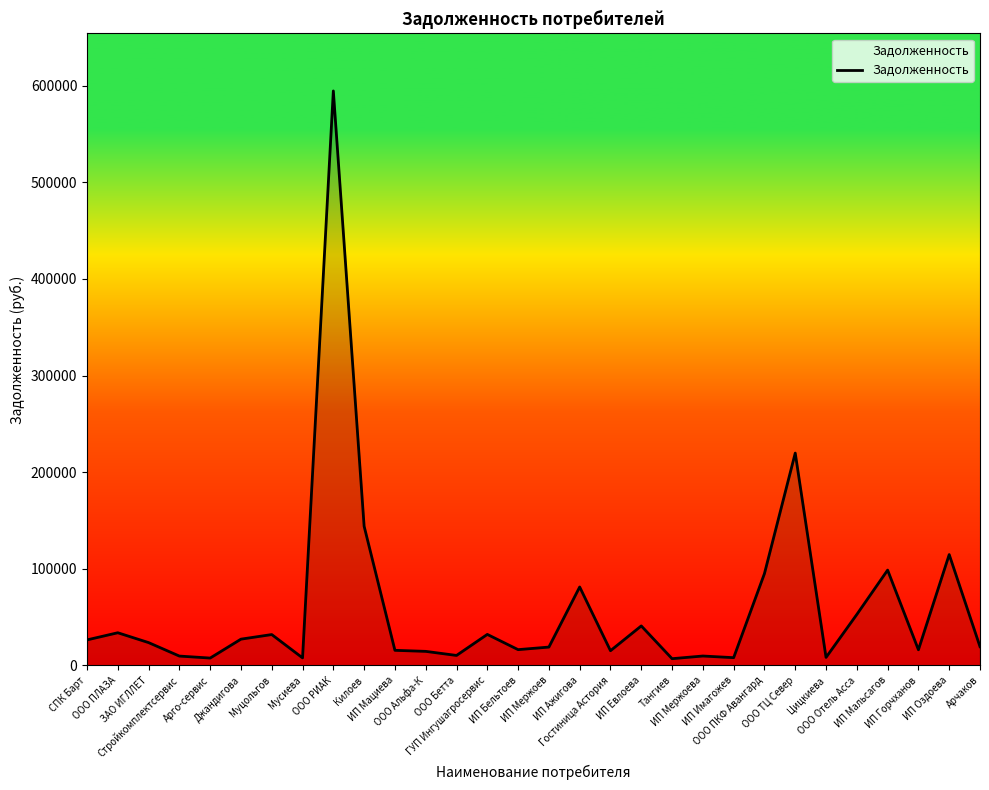

What is the difference between the maximum and minimum values?

587577.9